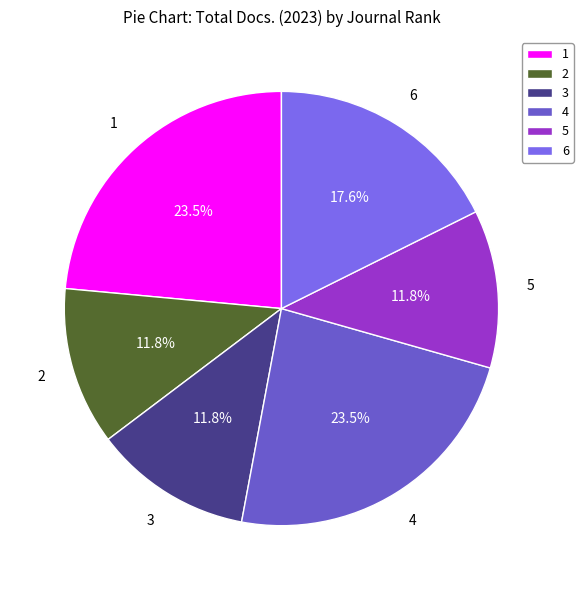

Does any single category account for the majority?

No